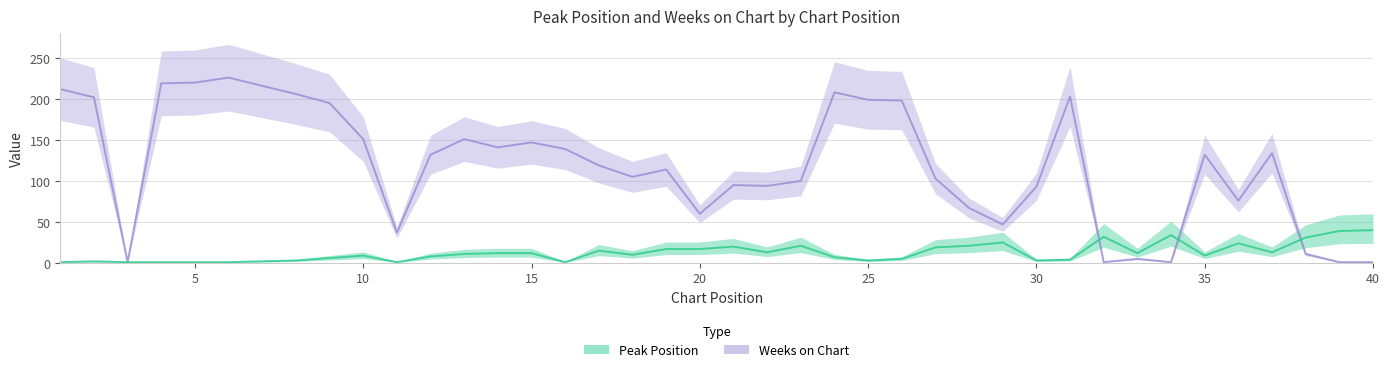

In Weeks on Chart, how many points are higher than both neighbors (excluding endpoints)?

10